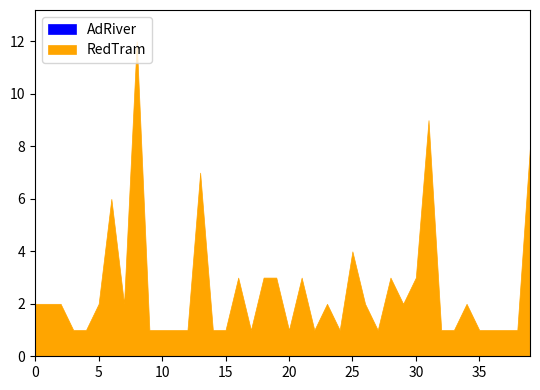

True or false: RedTram and AdRiver cross at least once.

False